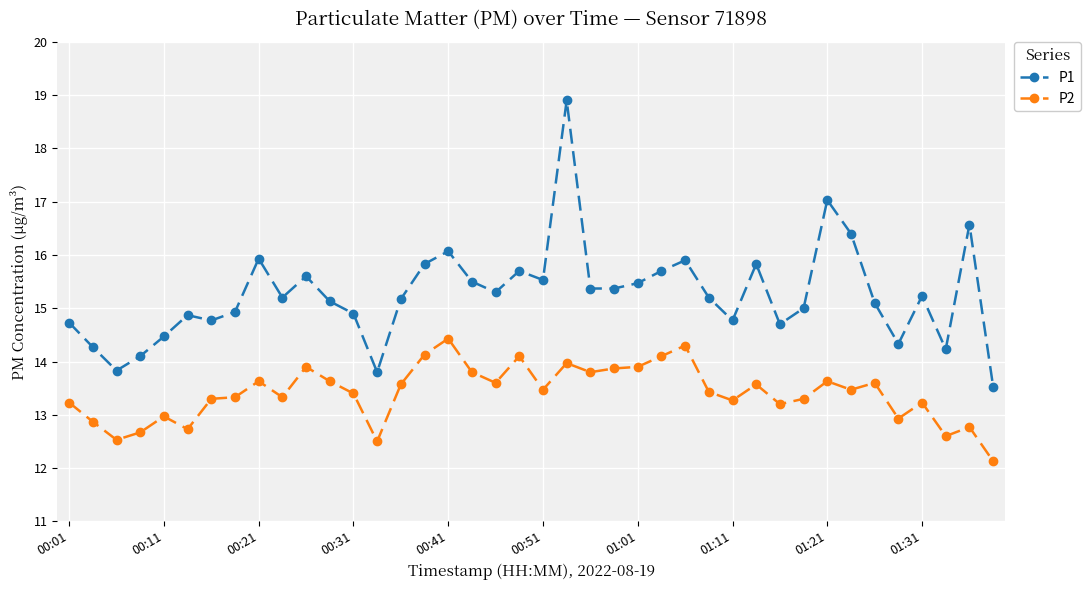

Which series has the largest total across all categories?

P1